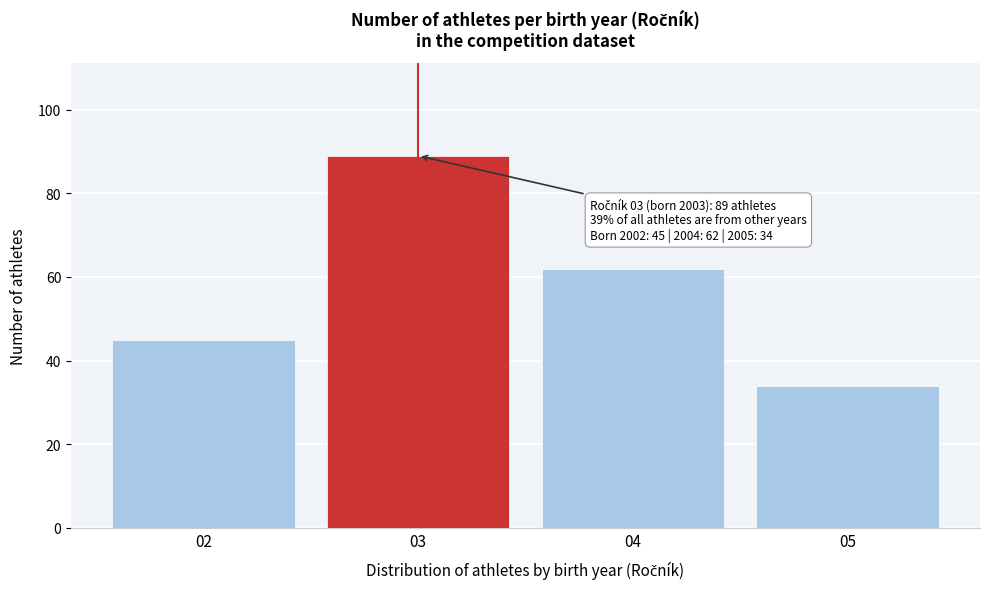

Reading right to left, list all the values displayed in this chart.

34	62	89	45